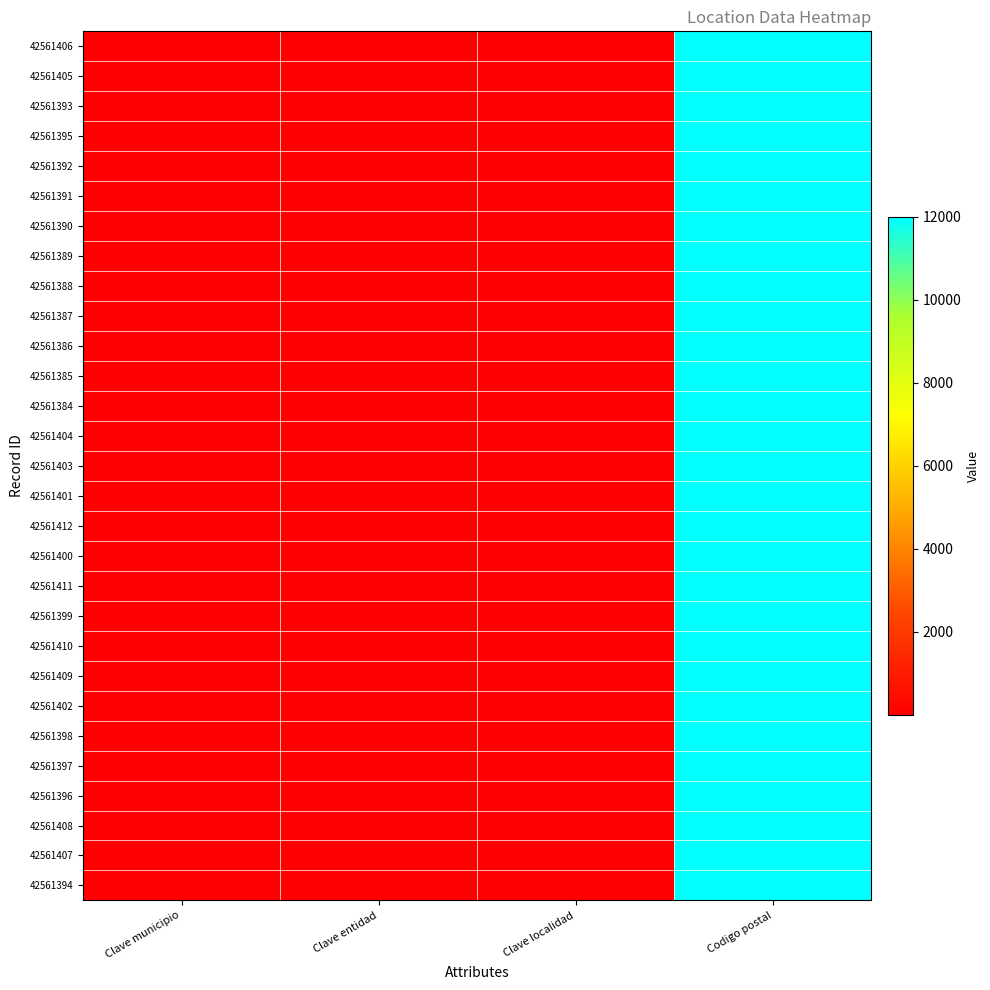

Reading left to right, what are all the values shown in this chart?

42561406: Clave municipio=9	Clave entidad=9	Clave localidad=1	Codigo postal=12000
42561405: Clave municipio=9	Clave entidad=9	Clave localidad=1	Codigo postal=12000
42561393: Clave municipio=9	Clave entidad=9	Clave localidad=1	Codigo postal=12000
42561395: Clave municipio=9	Clave entidad=9	Clave localidad=1	Codigo postal=12000
42561392: Clave municipio=9	Clave entidad=9	Clave localidad=1	Codigo postal=12000
42561391: Clave municipio=9	Clave entidad=9	Clave localidad=1	Codigo postal=12000
42561390: Clave municipio=9	Clave entidad=9	Clave localidad=1	Codigo postal=12000
42561389: Clave municipio=9	Clave entidad=9	Clave localidad=1	Codigo postal=12000
42561388: Clave municipio=9	Clave entidad=9	Clave localidad=1	Codigo postal=12000
42561387: Clave municipio=9	Clave entidad=9	Clave localidad=1	Codigo postal=12000
42561386: Clave municipio=9	Clave entidad=9	Clave localidad=1	Codigo postal=12000
42561385: Clave municipio=9	Clave entidad=9	Clave localidad=1	Codigo postal=12000
42561384: Clave municipio=9	Clave entidad=9	Clave localidad=1	Codigo postal=12000
42561404: Clave municipio=9	Clave entidad=9	Clave localidad=1	Codigo postal=12000
42561403: Clave municipio=9	Clave entidad=9	Clave localidad=1	Codigo postal=12000
42561401: Clave municipio=9	Clave entidad=9	Clave localidad=1	Codigo postal=12000
42561412: Clave municipio=9	Clave entidad=9	Clave localidad=1	Codigo postal=12000
42561400: Clave municipio=9	Clave entidad=9	Clave localidad=1	Codigo postal=12000
42561411: Clave municipio=9	Clave entidad=9	Clave localidad=1	Codigo postal=12000
42561399: Clave municipio=9	Clave entidad=9	Clave localidad=1	Codigo postal=12000
42561410: Clave municipio=9	Clave entidad=9	Clave localidad=1	Codigo postal=12000
42561409: Clave municipio=9	Clave entidad=9	Clave localidad=1	Codigo postal=12000
42561402: Clave municipio=9	Clave entidad=9	Clave localidad=1	Codigo postal=12000
42561398: Clave municipio=9	Clave entidad=9	Clave localidad=1	Codigo postal=12000
42561397: Clave municipio=9	Clave entidad=9	Clave localidad=1	Codigo postal=12000
42561396: Clave municipio=9	Clave entidad=9	Clave localidad=1	Codigo postal=12000
42561408: Clave municipio=9	Clave entidad=9	Clave localidad=1	Codigo postal=12000
42561407: Clave municipio=9	Clave entidad=9	Clave localidad=1	Codigo postal=12000
42561394: Clave municipio=9	Clave entidad=9	Clave localidad=1	Codigo postal=12000